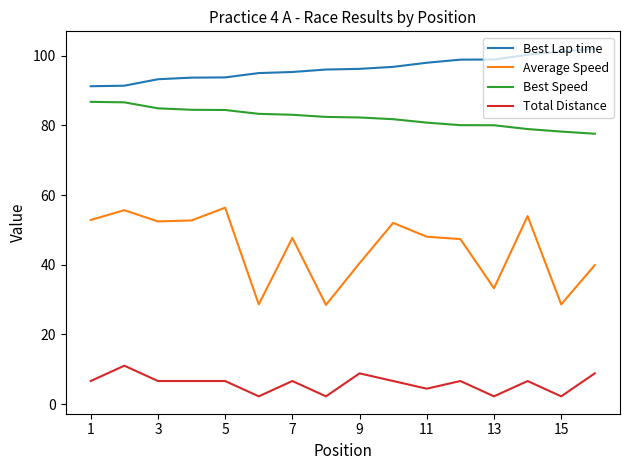

How many lines are shown in the chart?

4